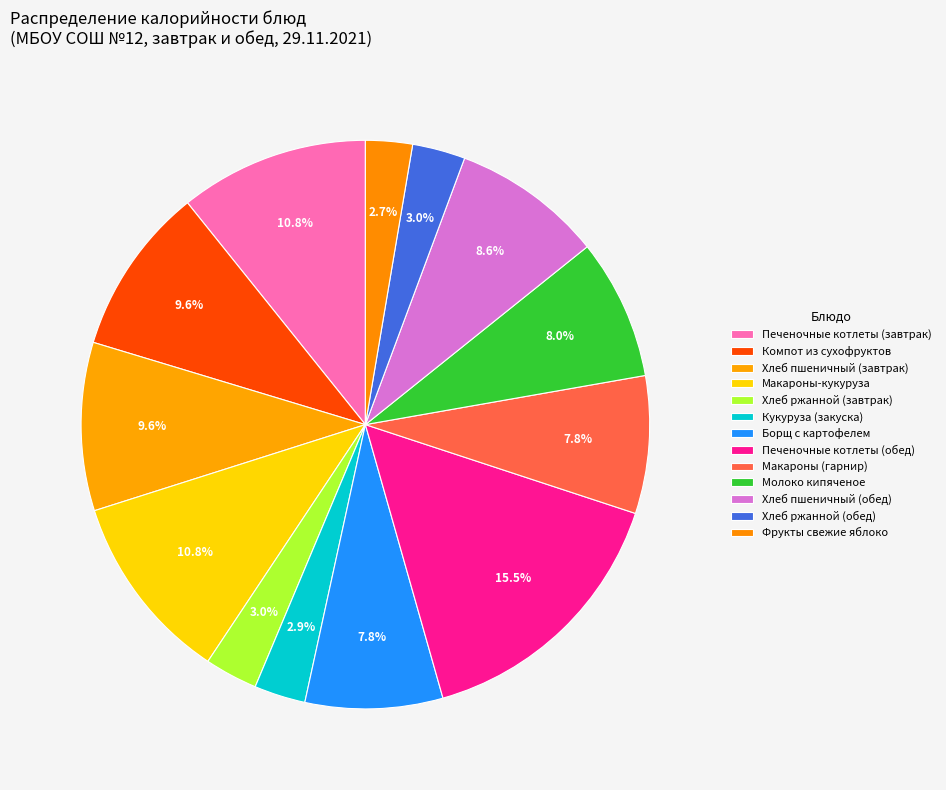

How many slices are in this pie chart?

13